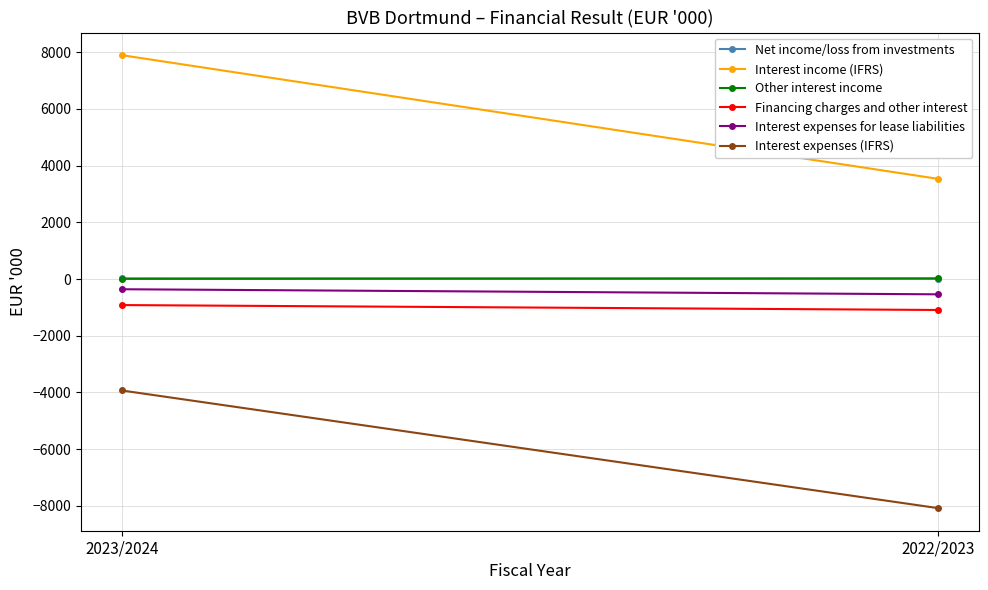

Reading left to right, list all the values displayed in this chart.

Net income/loss from investments: 2023/2024=21	2022/2023=15
Interest income (IFRS): 2023/2024=7895	2022/2023=3536
Other interest income: 2023/2024=9	2022/2023=22
Financing charges and other interest: 2023/2024=-917	2022/2023=-1090
Interest expenses for lease liabilities: 2023/2024=-359	2022/2023=-538
Interest expenses (IFRS): 2023/2024=-3929	2022/2023=-8076